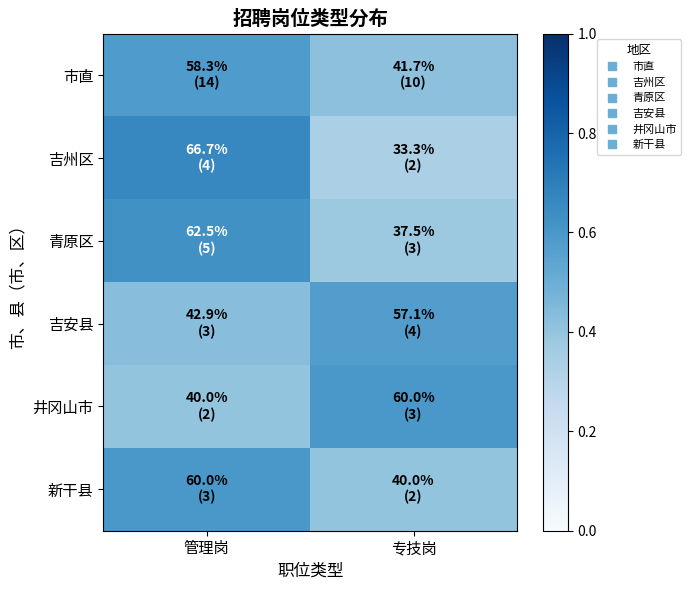

Which series has the largest range (max minus min)?

吉州区